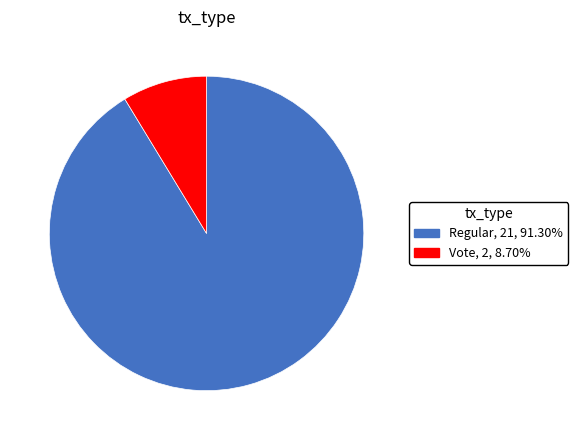

Which has a higher value, Vote or Regular?

Regular